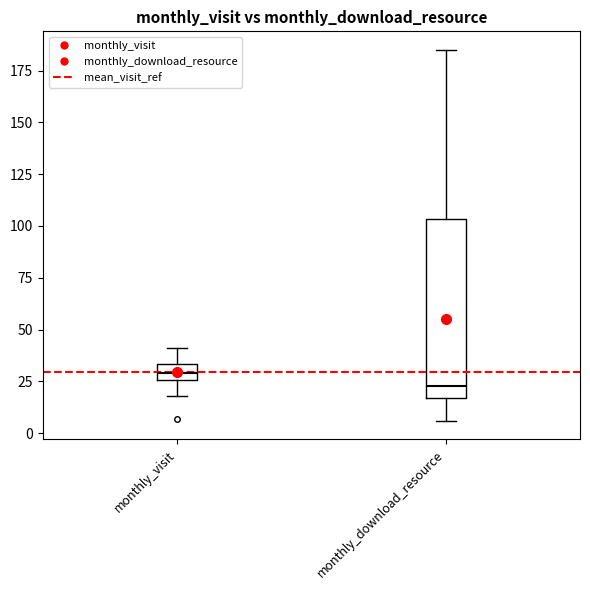

Which box is the tallest, from its lower edge to its upper edge?

monthly_download_resource